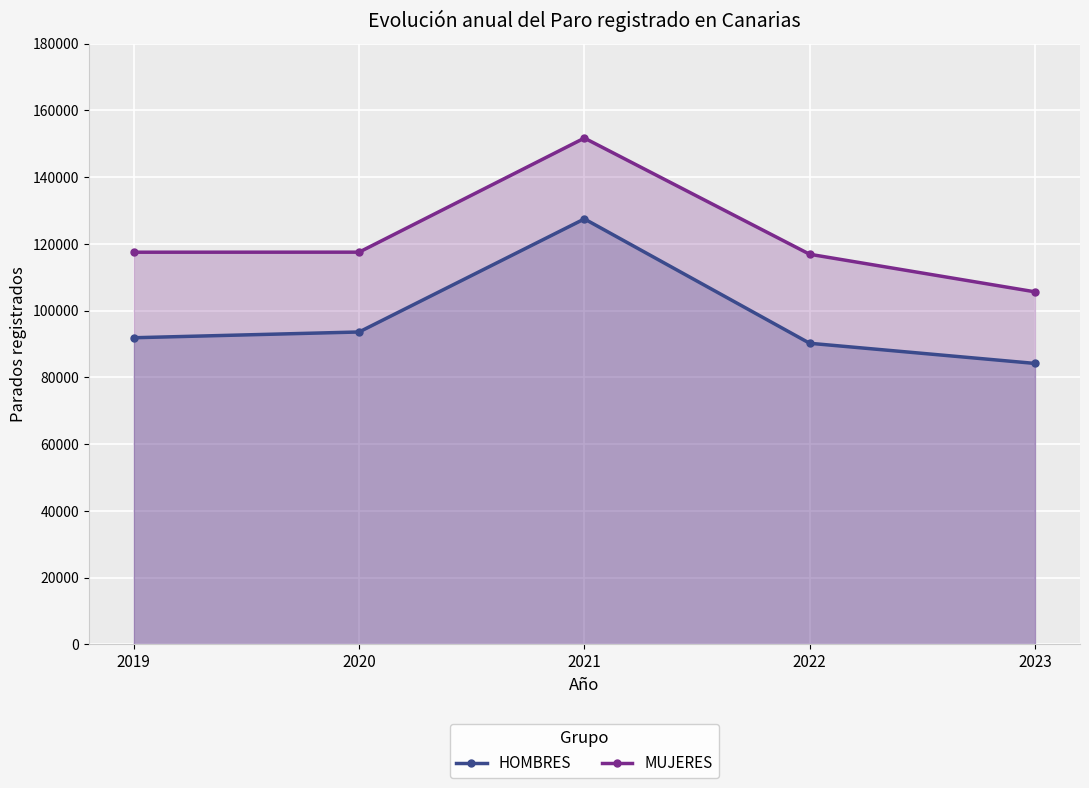

True or false: MUJERES and HOMBRES cross at least once.

False